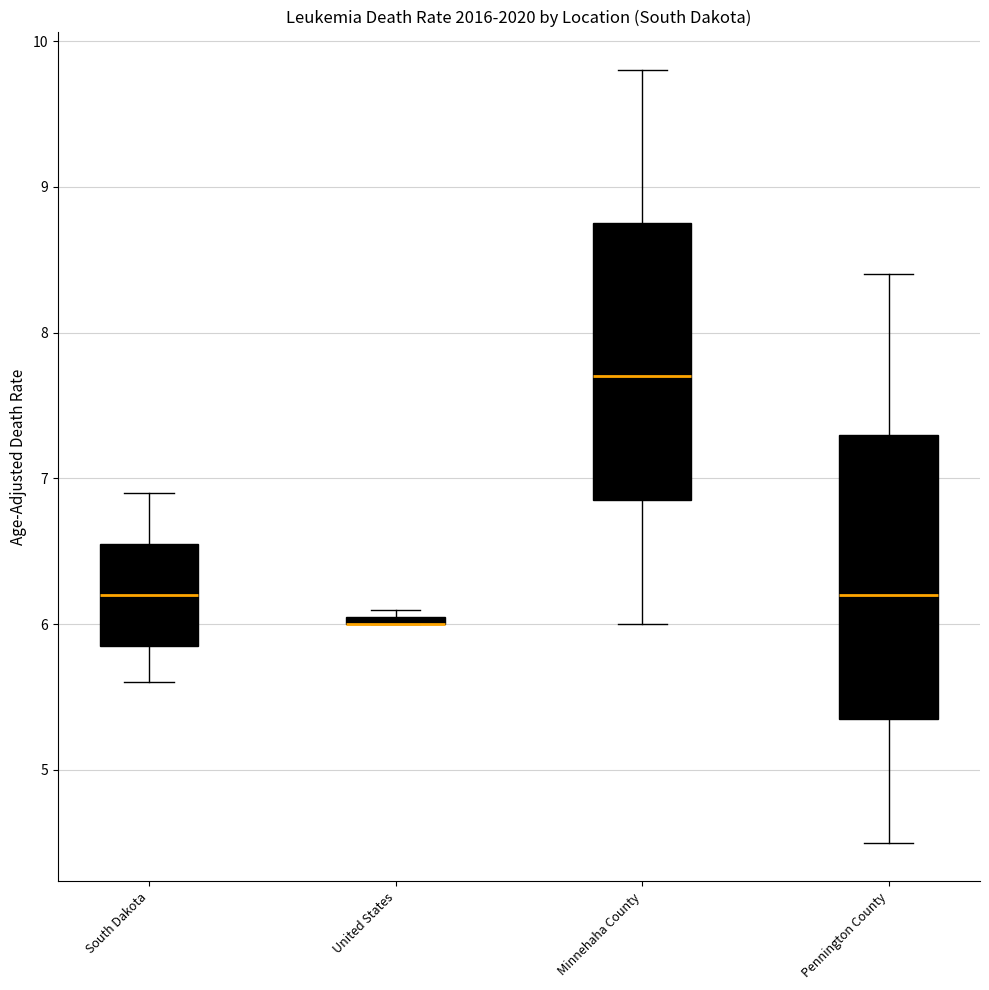

Where is the lower edge of the box for Minnehaha County on the y-axis? The values are not printed on the chart, so give them approximately, as read against the axis.

6.9